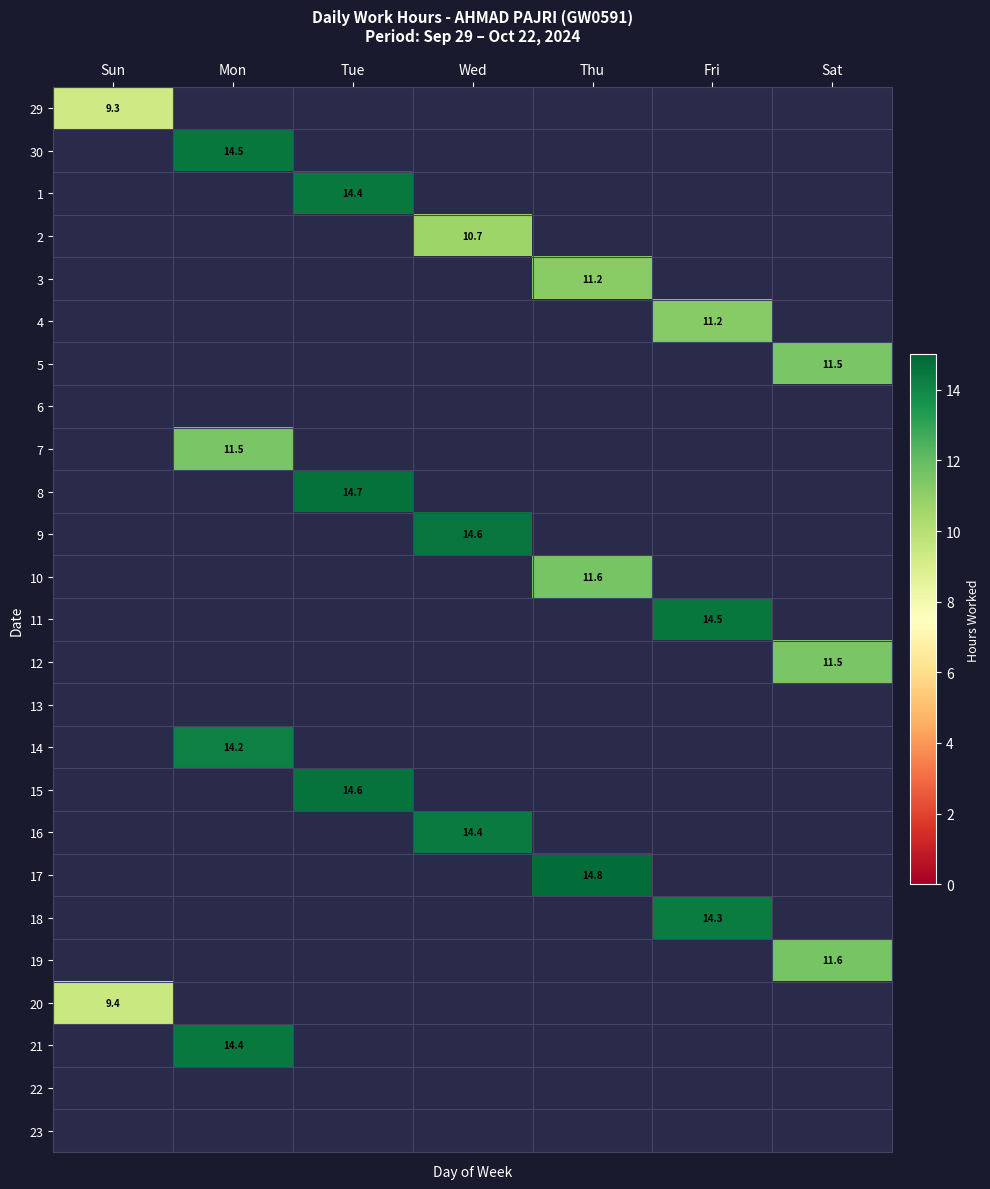

The 4 series shows 3.7 at Fri. True or false?

False